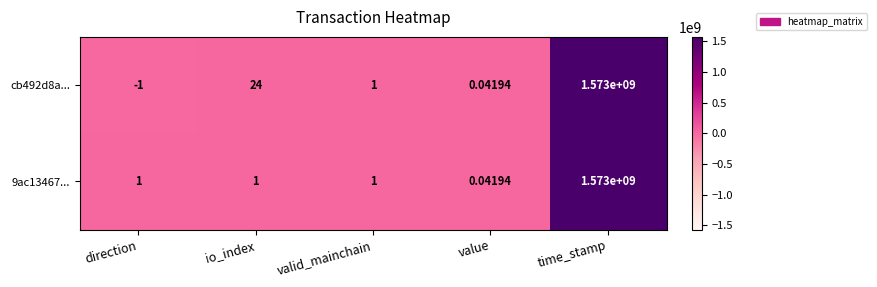

Which category has the lowest value in the 9ac13467... series?

value